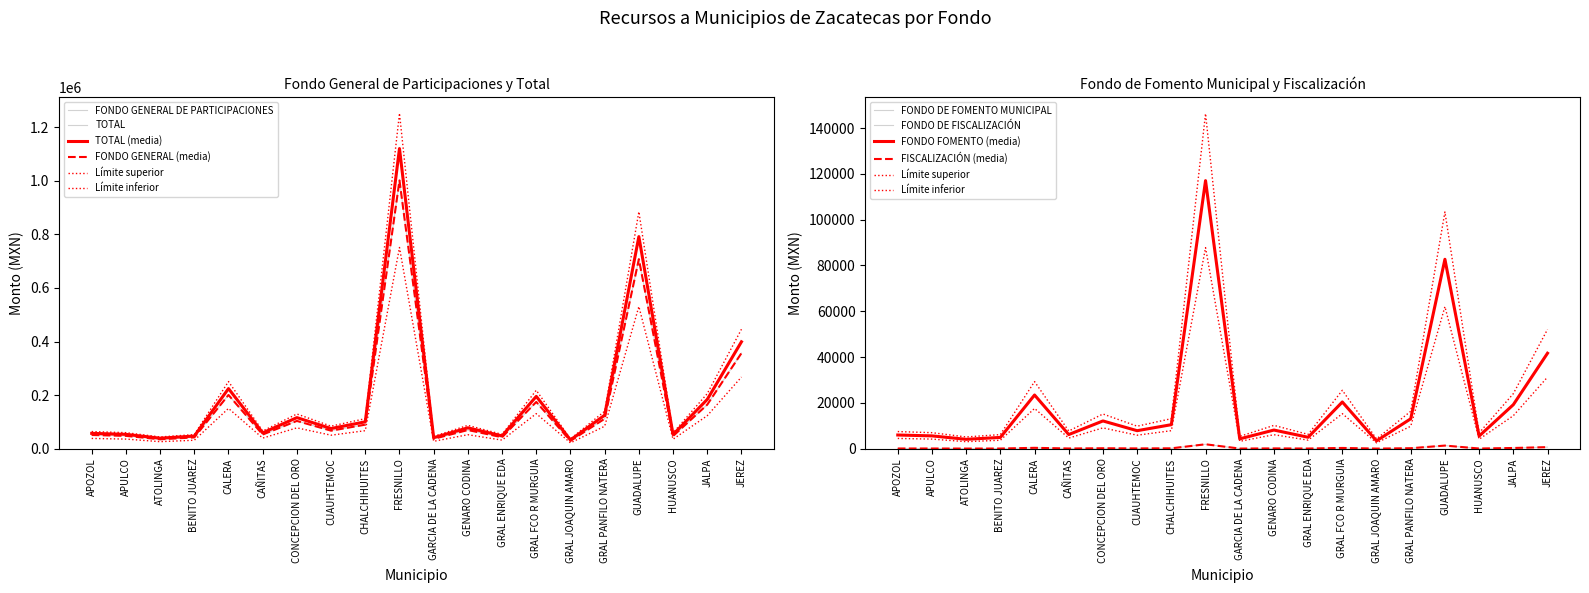

True or false: TOTAL has a value of 1120458 at FRESNILLO.

True